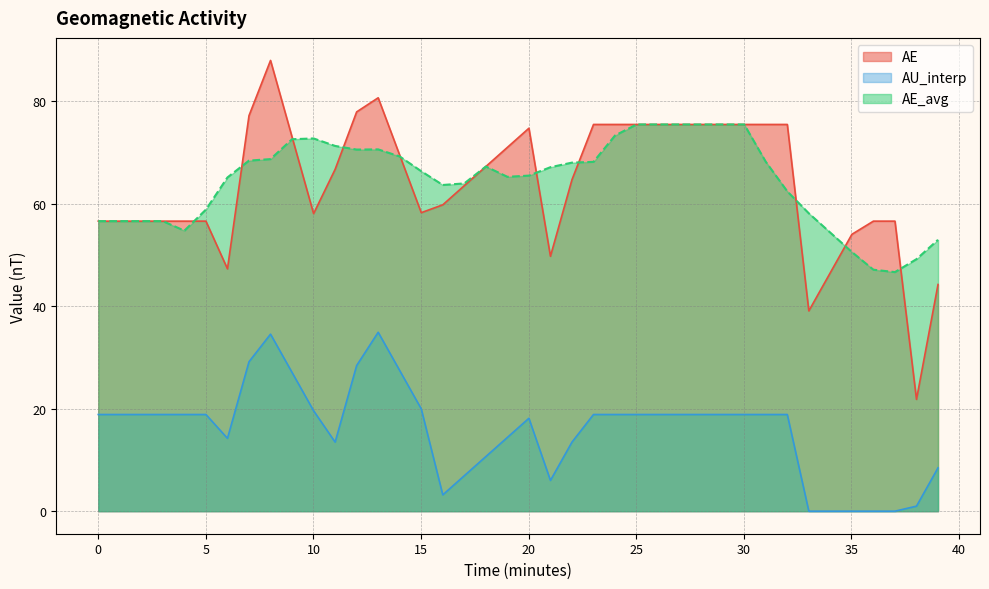

Is the value of AE at 15.010423905489922 greater than the value of AU_interp at 18.012508686587907?

Yes